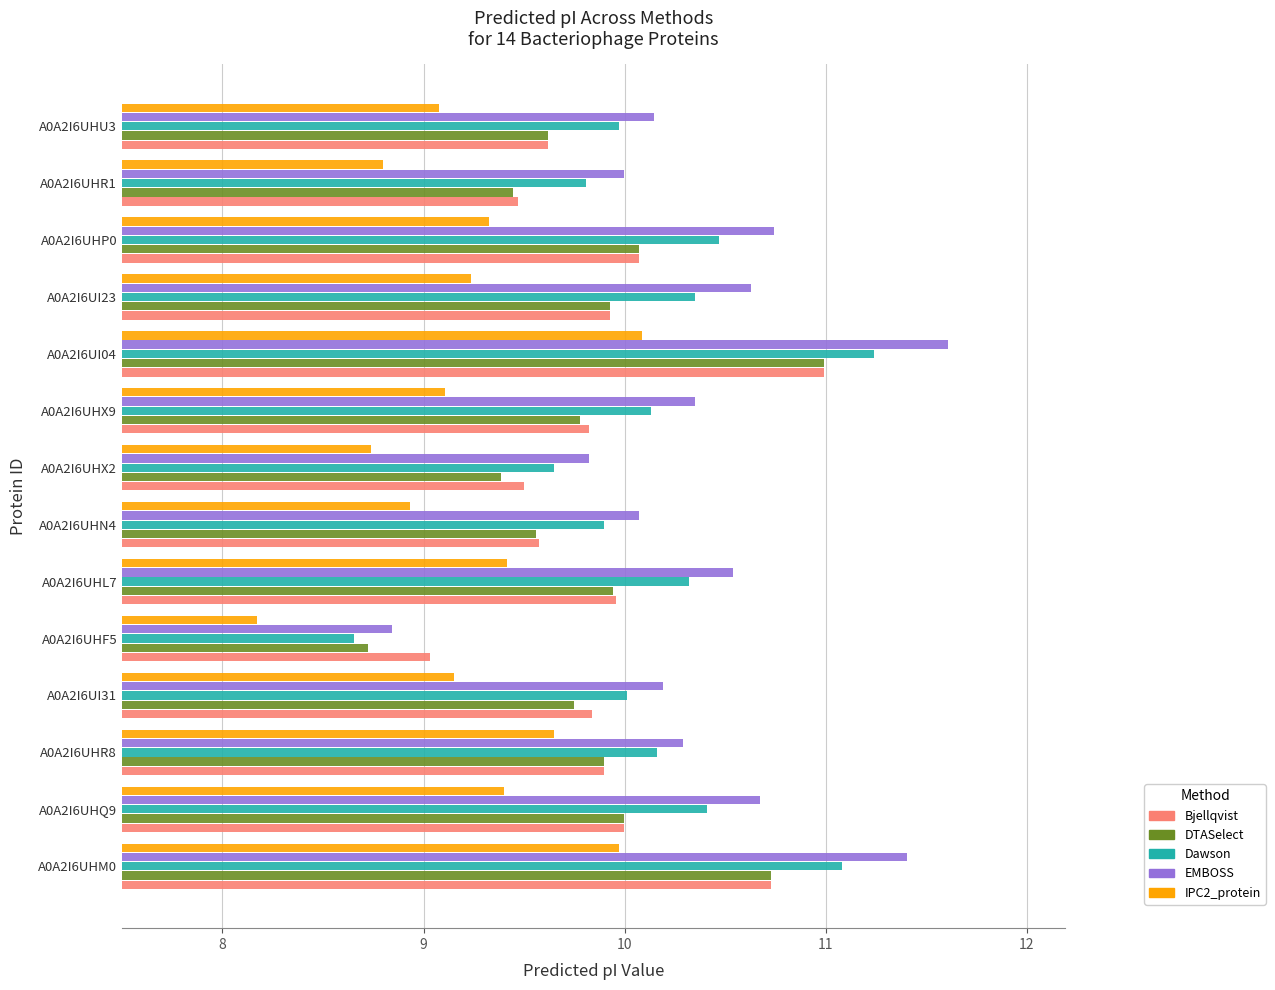

Which series has the largest range (max minus min)?

EMBOSS